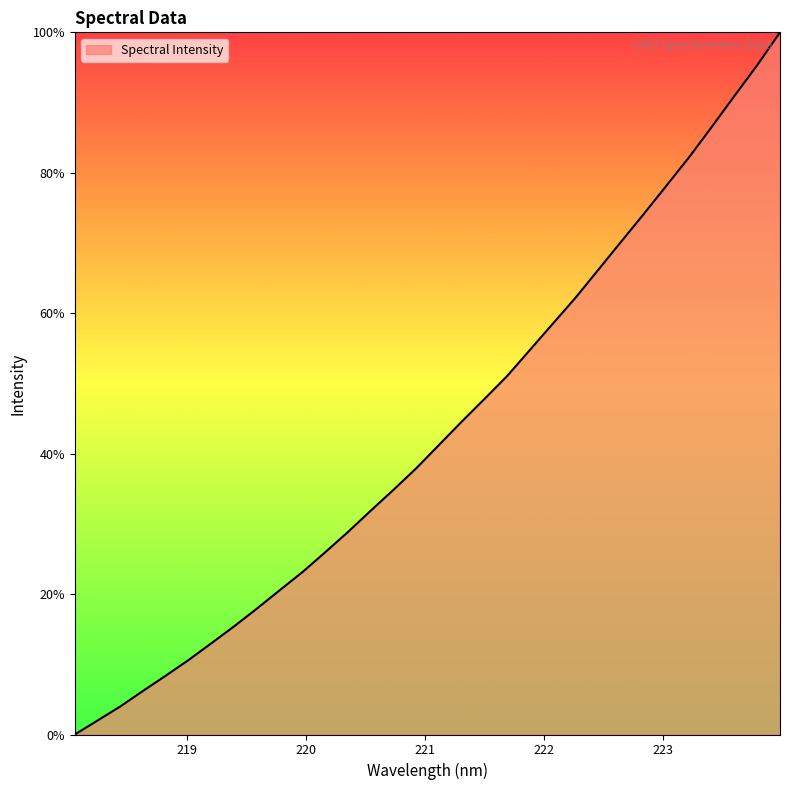

What is the difference between the maximum and minimum values?

100.0